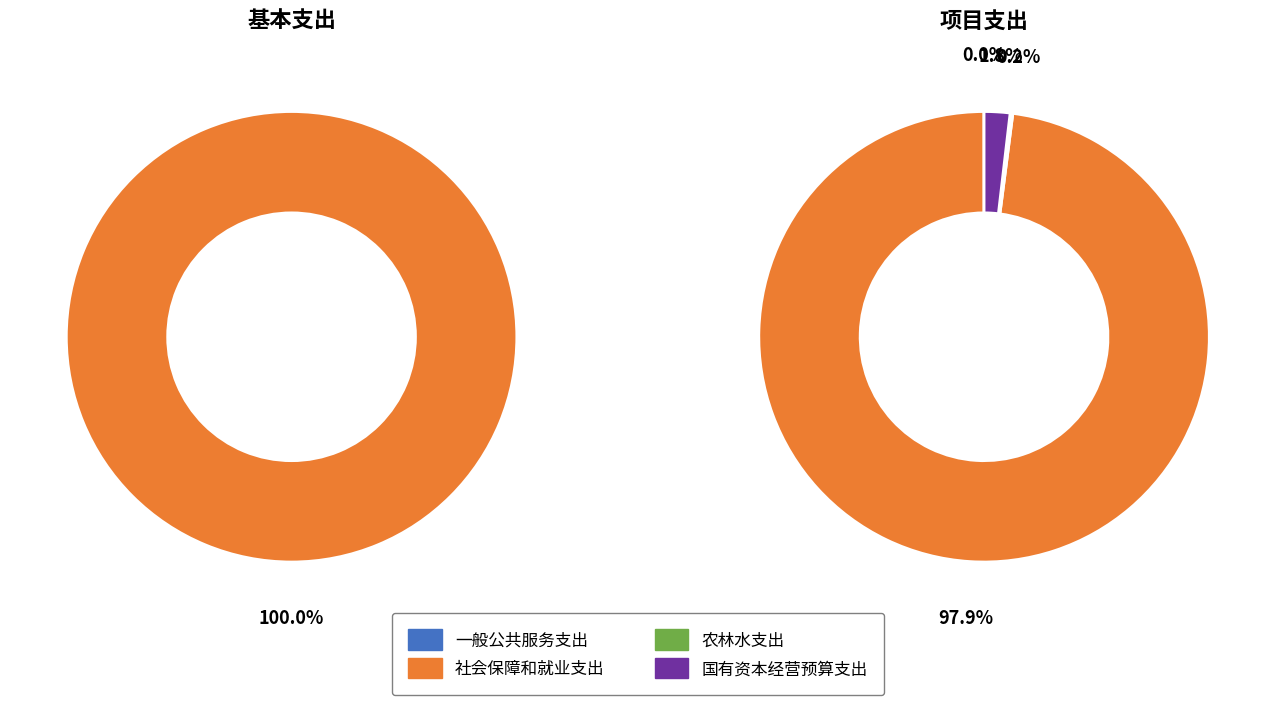

Rank the categories by value from lowest to highest.

一般公共服务支出, 农林水支出, 国有资本经营预算支出, 社会保障和就业支出